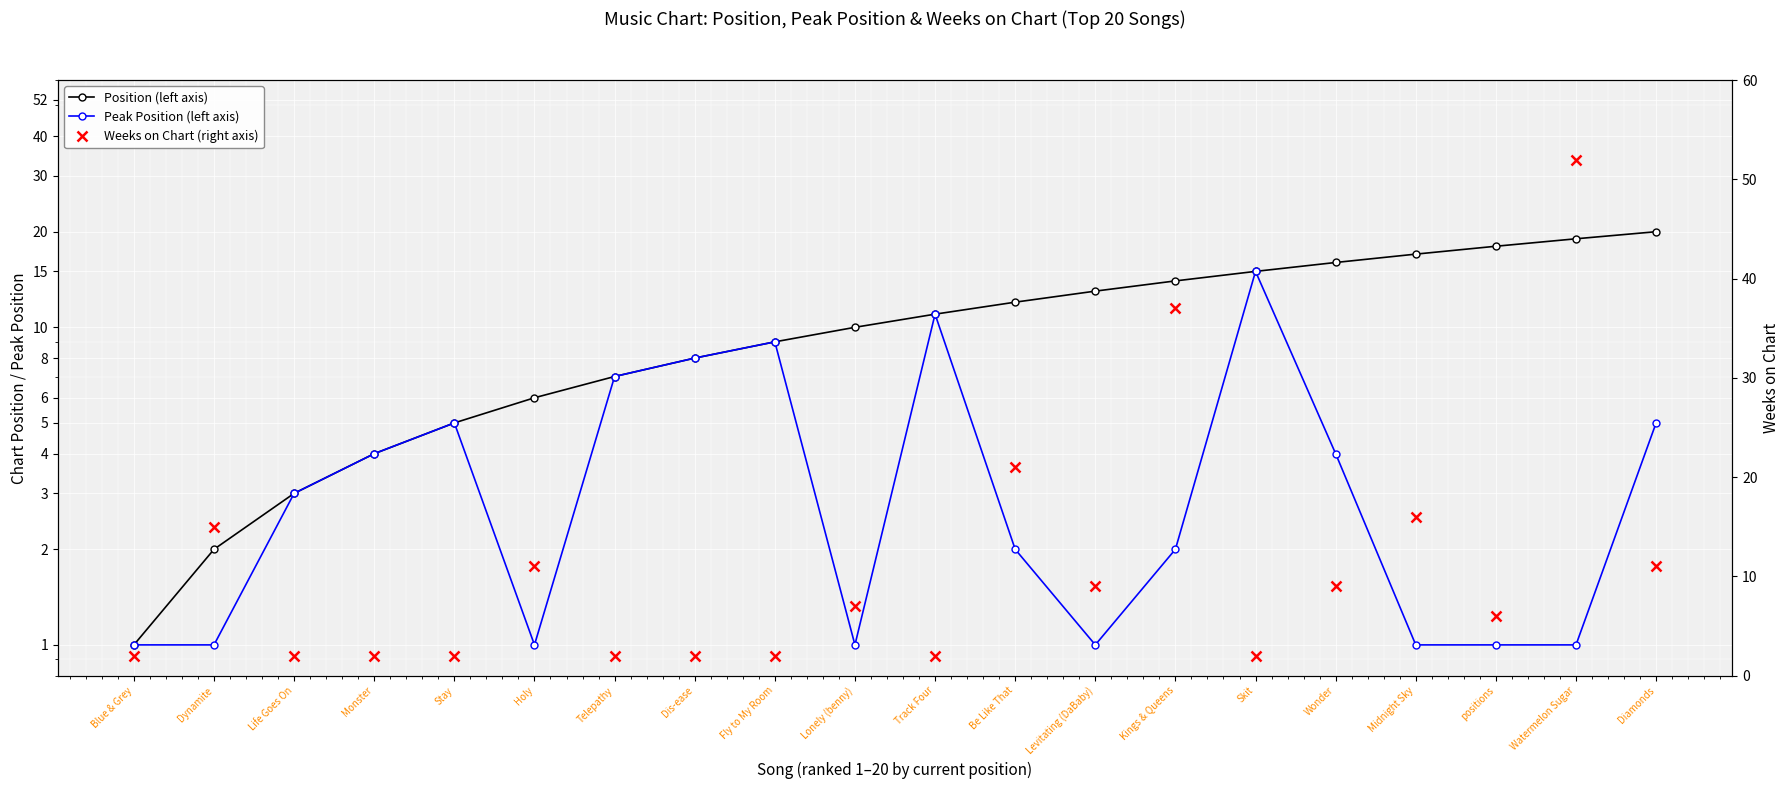

Reading left to right, what are all the values shown in this chart?

Position (left axis): 1	2	3	4	5	6	7	8	9	10	11	12	13	14	15	16	17	18	19	20
Peak Position (left axis): 1	1	3	4	5	1	7	8	9	1	11	2	1	2	15	4	1	1	1	5
Weeks on Chart (right axis): 2	15	2	2	2	11	2	2	2	7	2	21	9	37	2	9	16	6	52	11